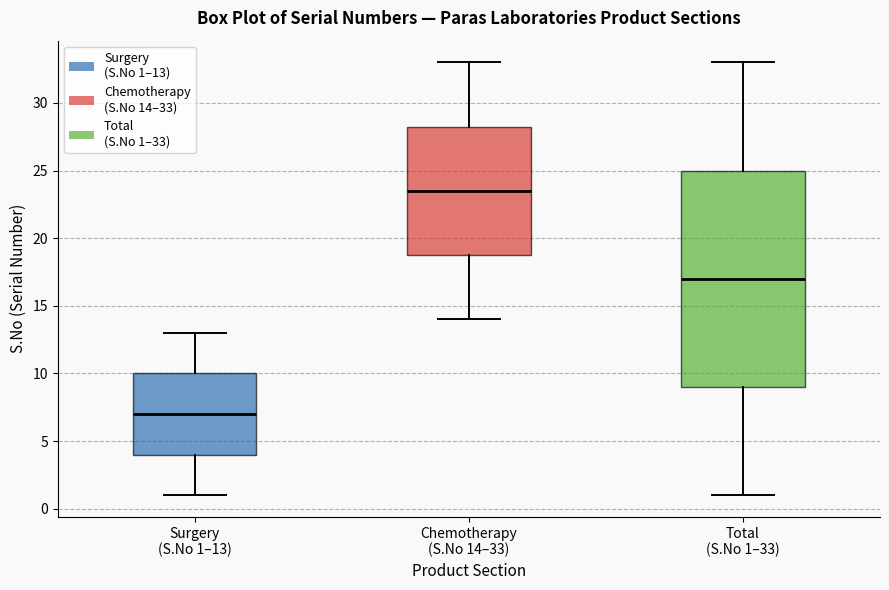

Reading left to right, transcribe this box plot: for each box, give where its median line is, the range the box spans, and where its two whiskers end, as read against the y-axis. The values are not printed on the chart, so give them approximately, as read against the axis.

Surgery (S.No 1–13): median 7.0, box 4.0 to 10.0, whiskers 1.0 to 13.0
Chemotherapy (S.No 14–33): median 23.5, box 19.0 to 28.5, whiskers 14.0 to 33.0
Total (S.No 1–33): median 17.0, box 9.0 to 25.0, whiskers 1.0 to 33.0